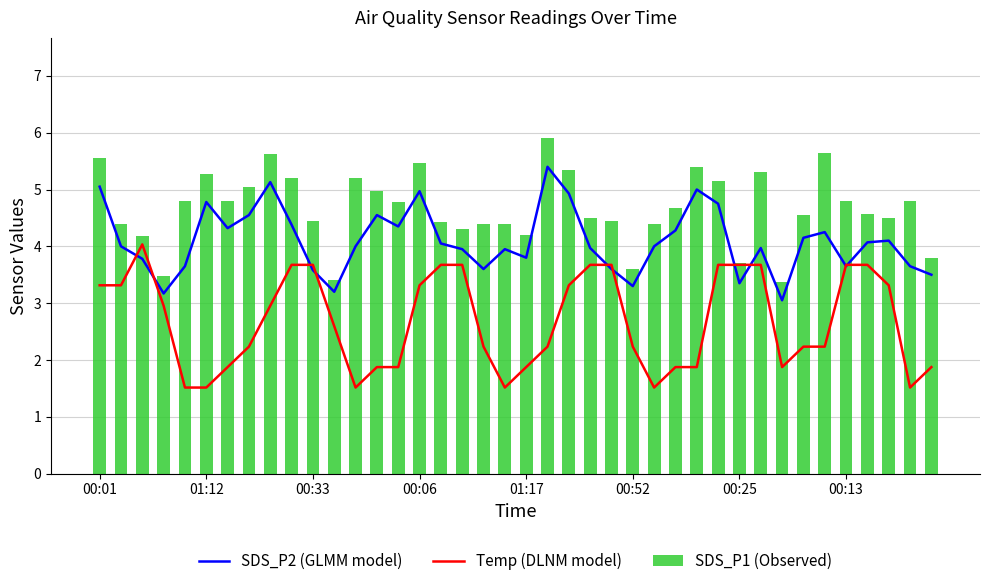

What is the sum of the SDS_P1 (Observed) values at 00:52 and 00:01?

9.2